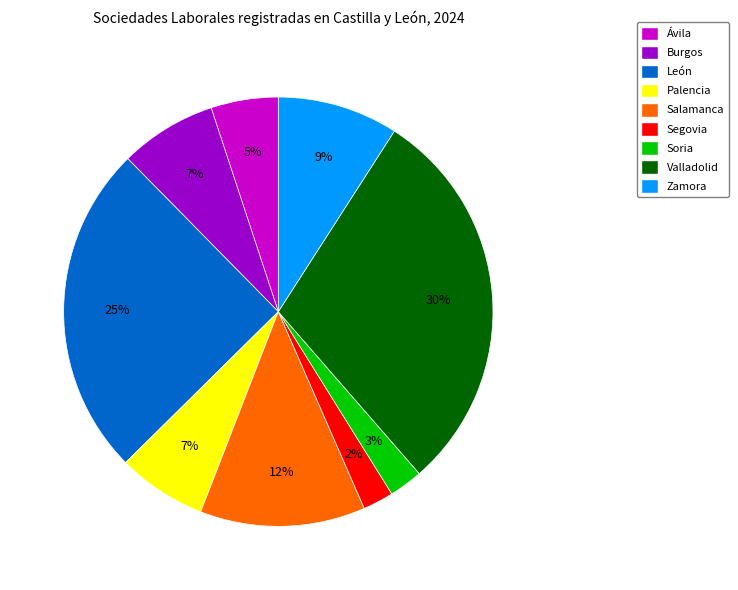

What percentage is the Ávila slice, to the nearest percent?

5%